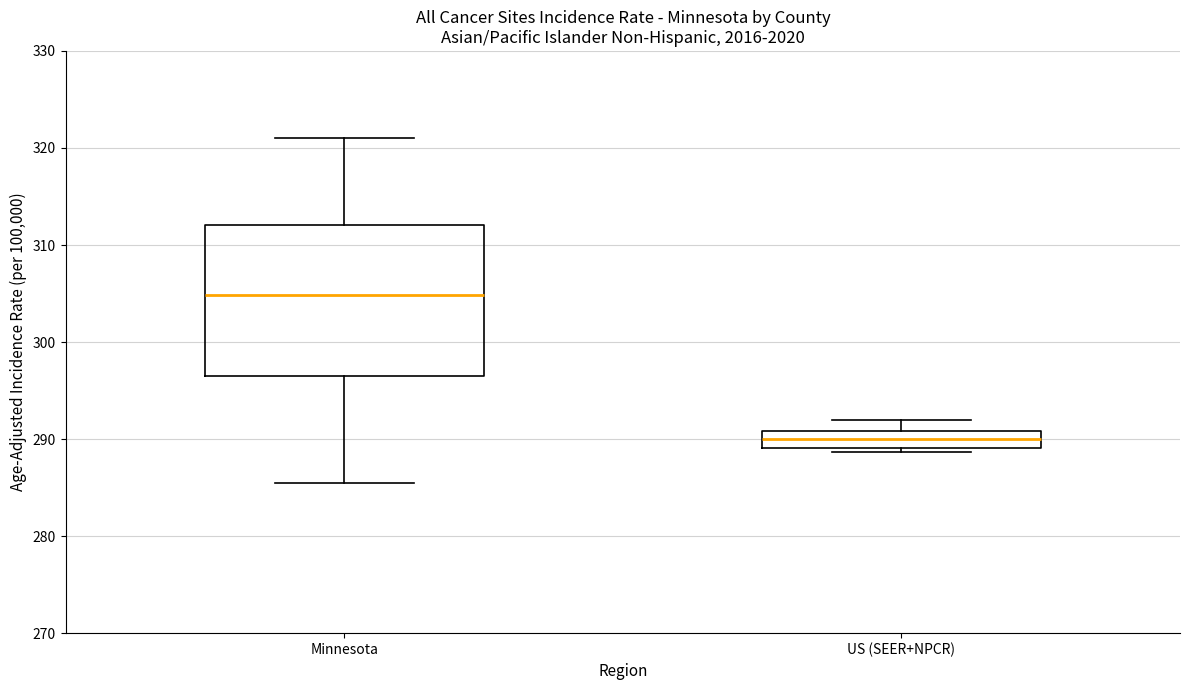

Reading left to right, read every box against the y-axis: the position of its median line, the range the box covers, and the ends of its whiskers. The values are not printed on the chart, so give them approximately, as read against the axis.

Minnesota: median 305, box 296 to 312, whiskers 285 to 321
US (SEER+NPCR): median 290, box 289 to 291, whiskers 289 (just below the box's lower edge) to 292